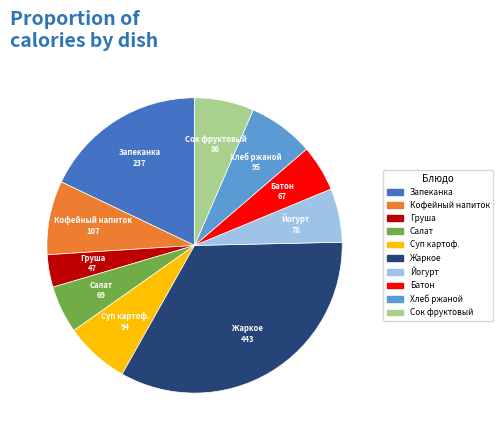

Is there any slice that represents more than half of the pie?

No